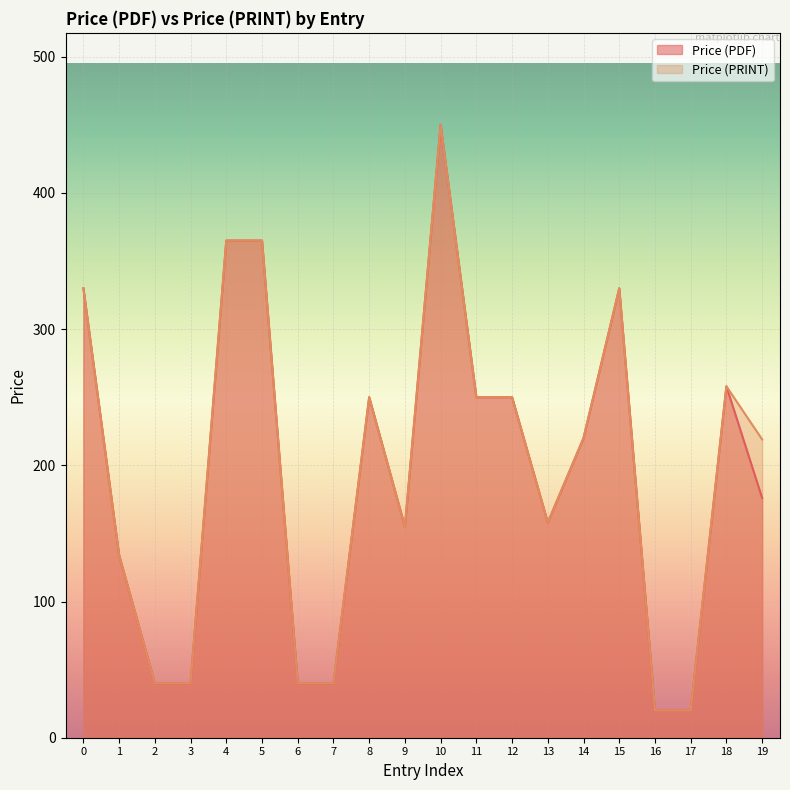

Which label corresponds to the largest value in the chart?

10